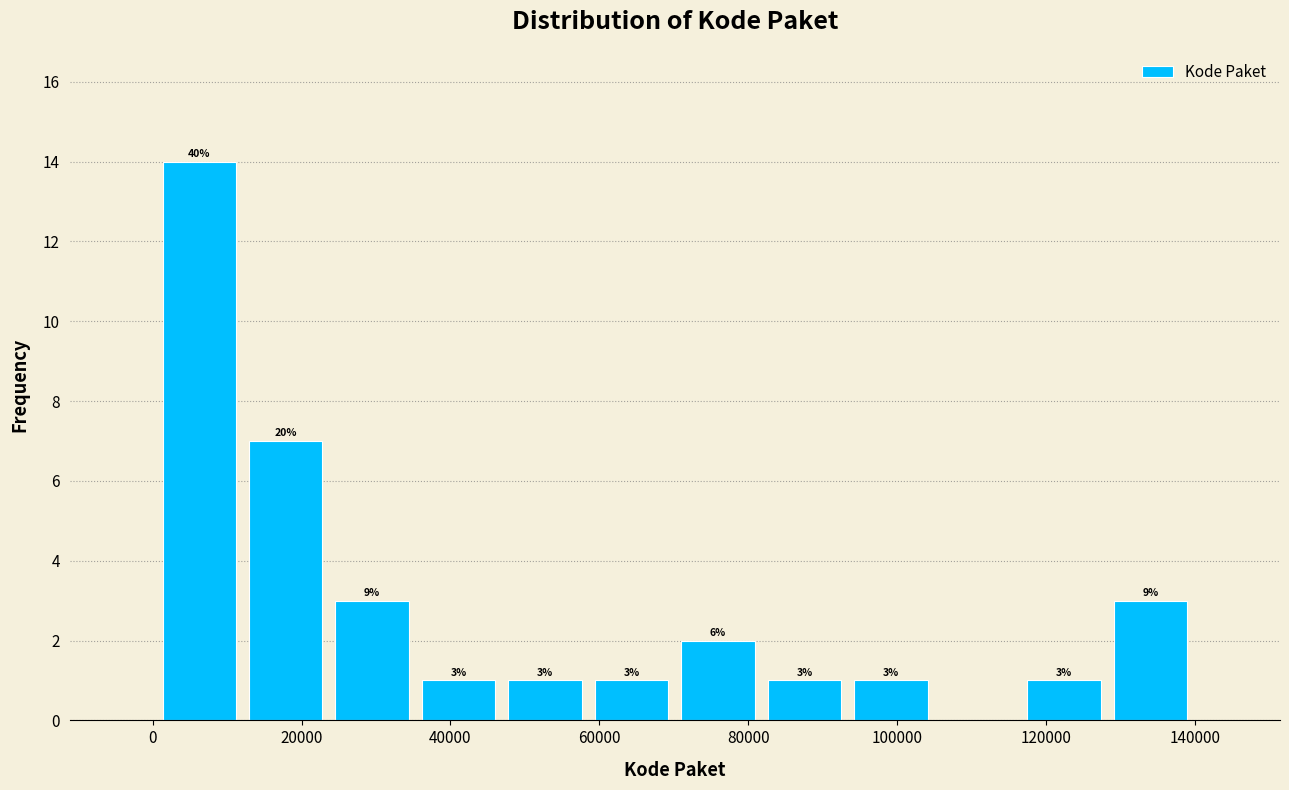

Which range on the x-axis has the tallest bar?

0 to 12000